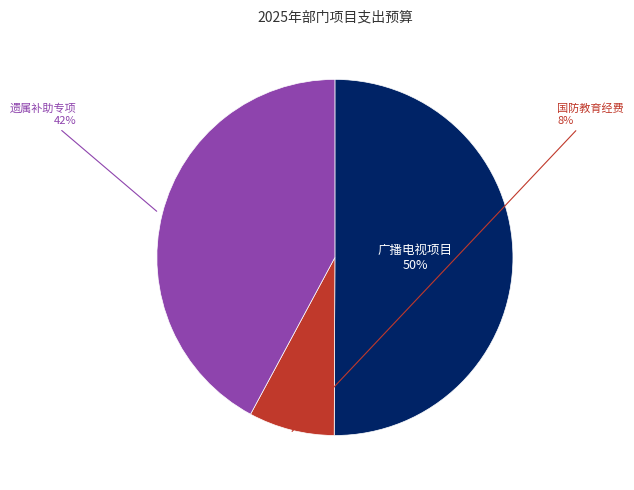

Which category has the smallest portion of the pie?

国防教育经费